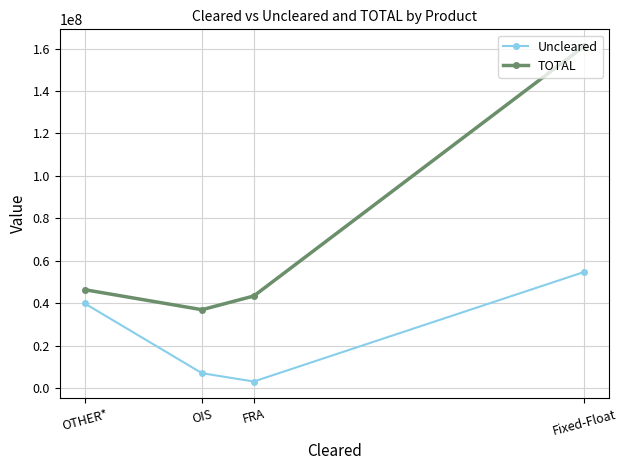

List the series in order of their peak value, highest first.

TOTAL, Uncleared